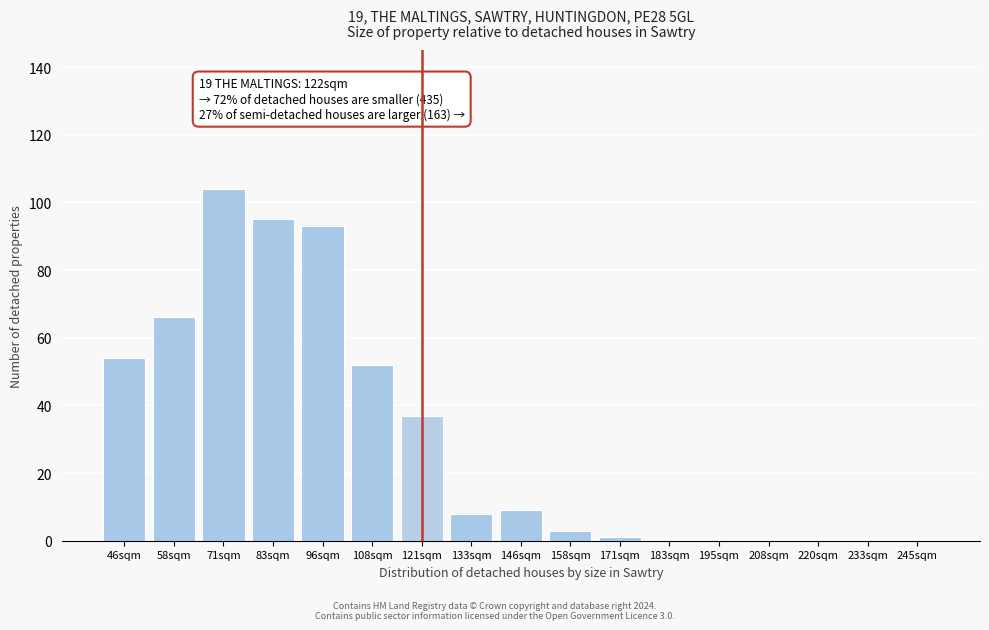

Reading right to left, transcribe all the data shown in this chart.

245sqm=0	233sqm=0	220sqm=0	208sqm=0	195sqm=0	183sqm=0	171sqm=1	158sqm=3	146sqm=9	133sqm=8	121sqm=37	108sqm=52	96sqm=93	83sqm=95	71sqm=104	58sqm=66	46sqm=54